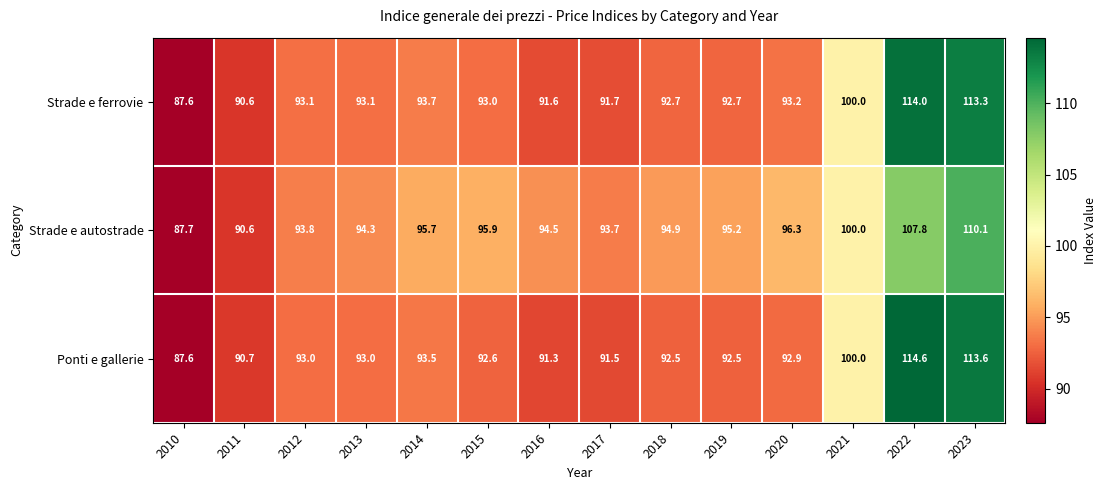

What is the difference between the highest and lowest values at 2010?

0.1